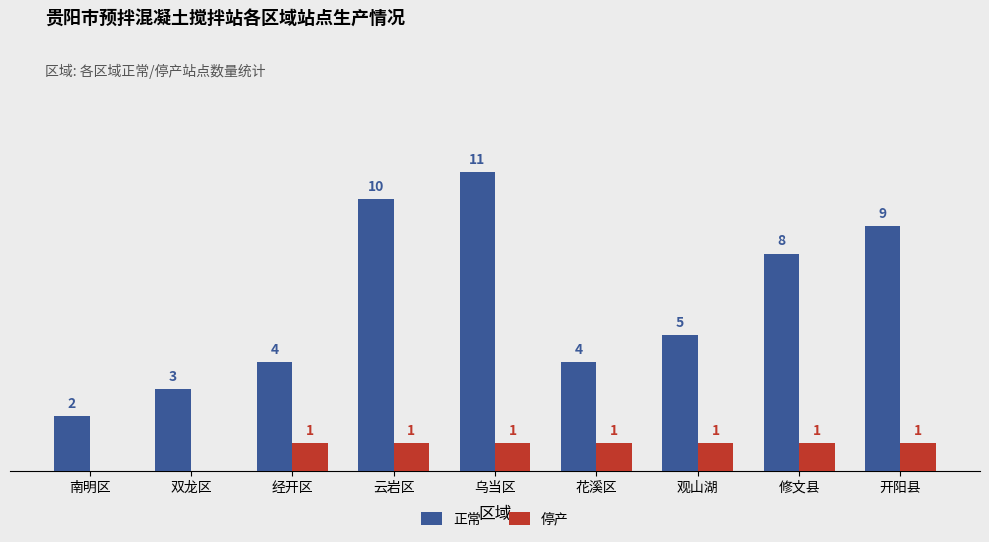

Which series has the largest total across all categories?

正常